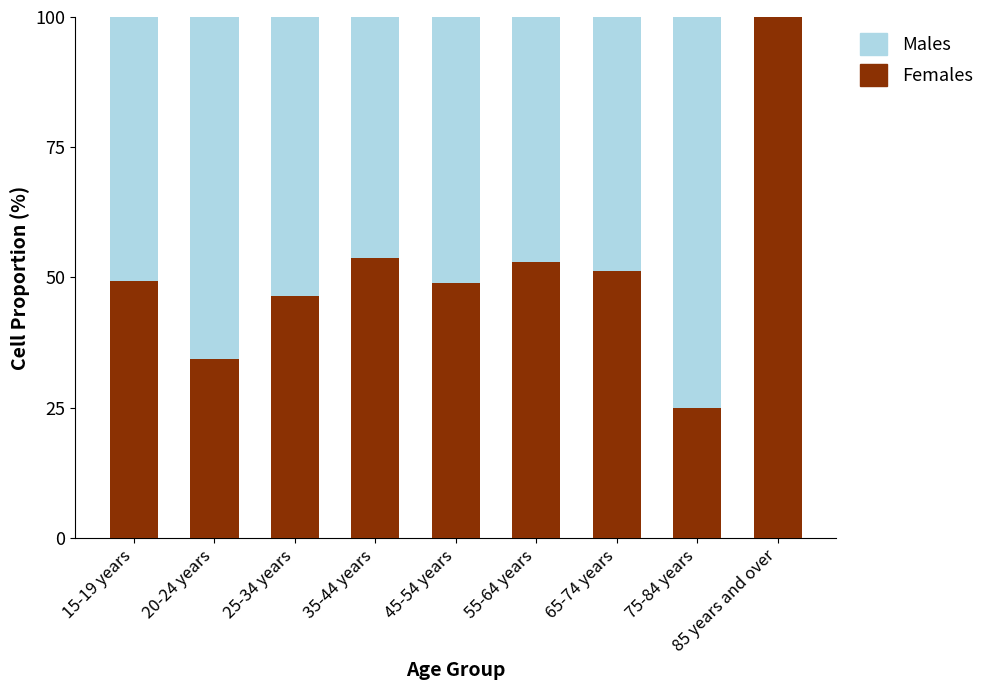

Is it true that Females equals 53.7 at 35-44 years?

True